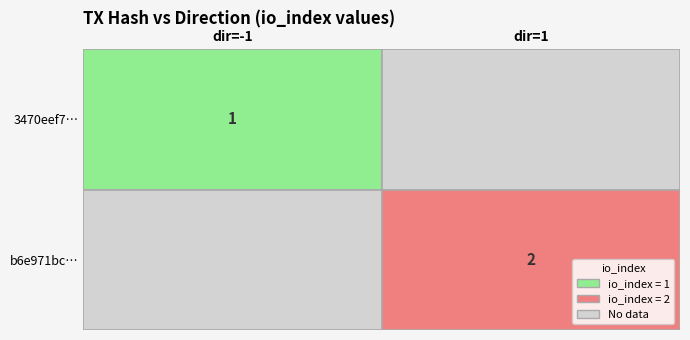

What is the maximum value shown in the chart?

2